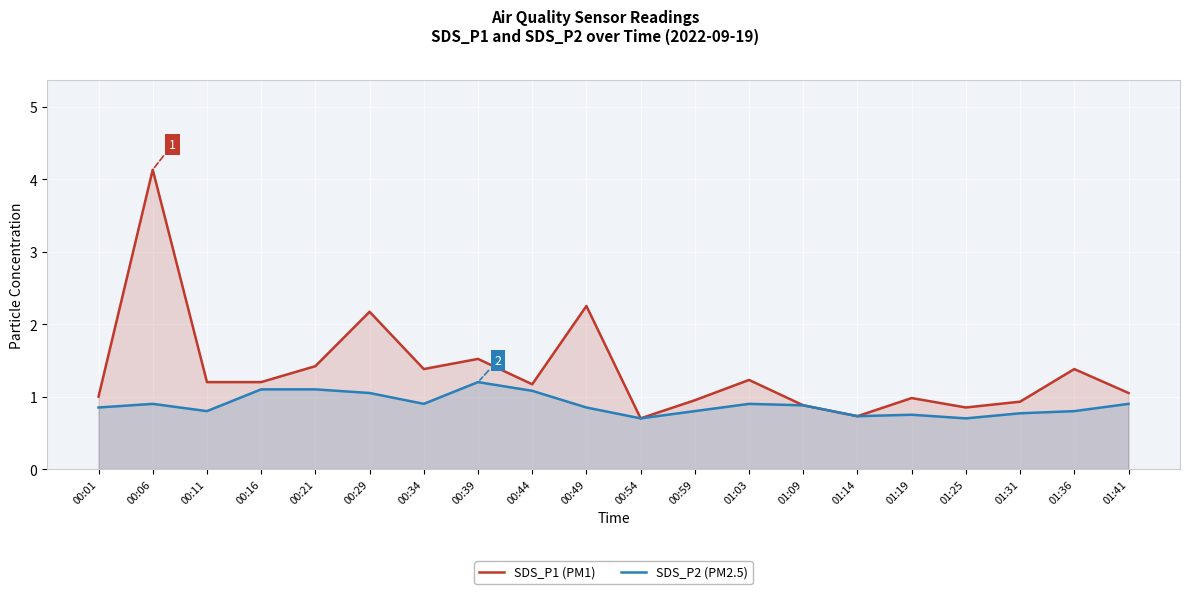

Between 01:19 and 01:25, which series saw the biggest shift?

SDS_P1 (PM1)